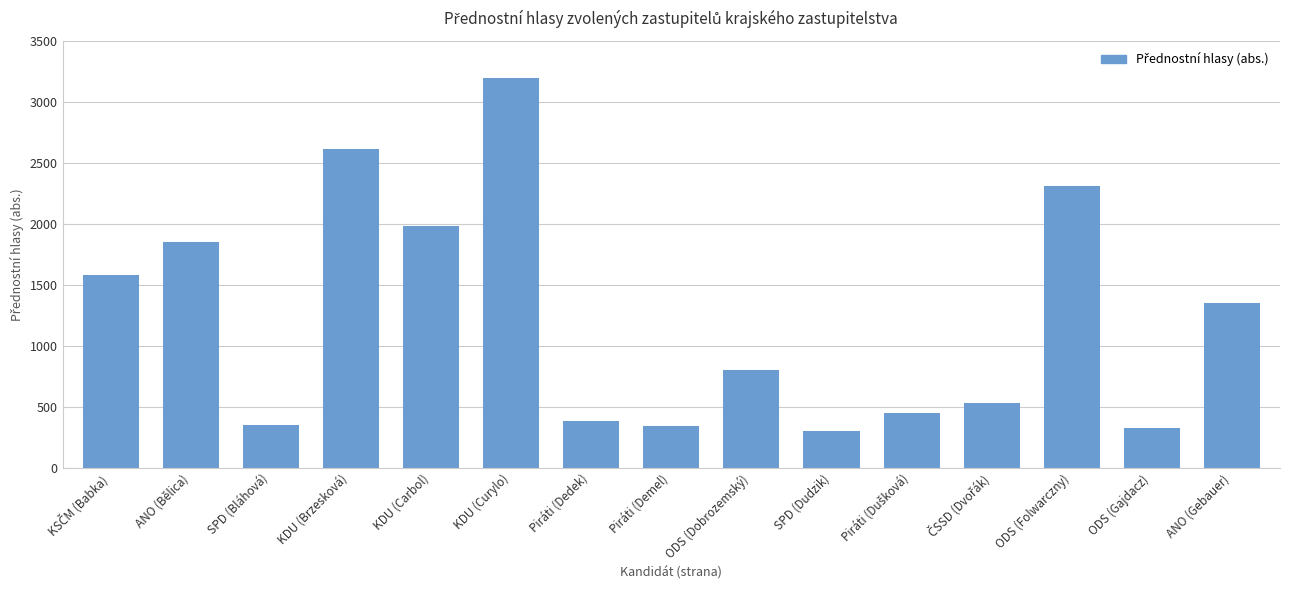

What is the difference between the maximum and second lowest values?

2866